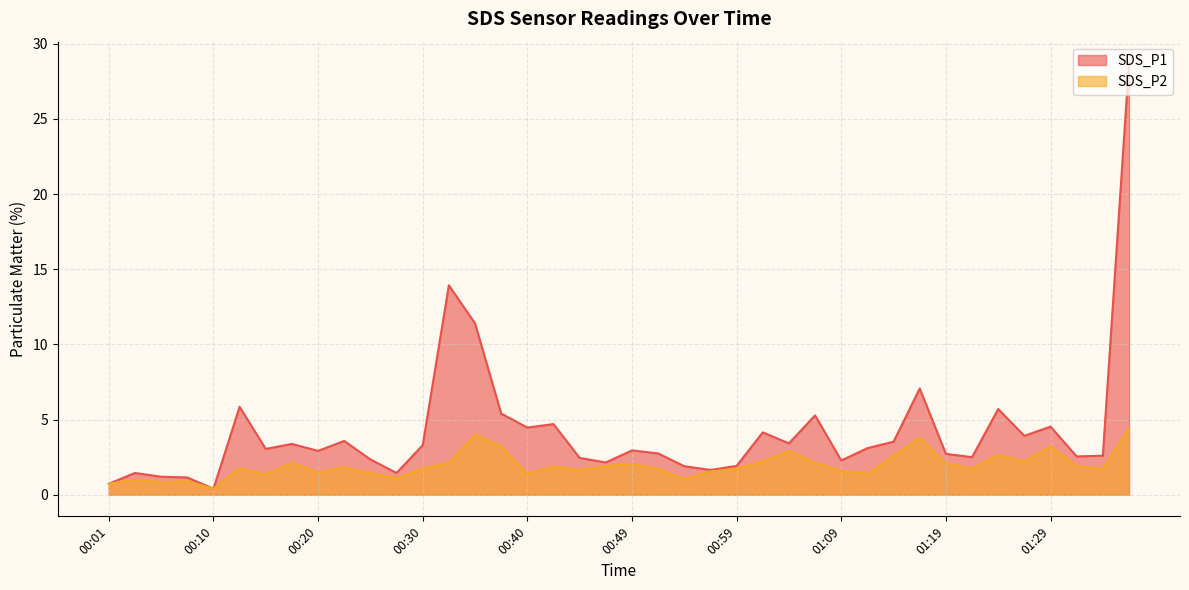

Where is the first local minimum for SDS_P2?

00:06